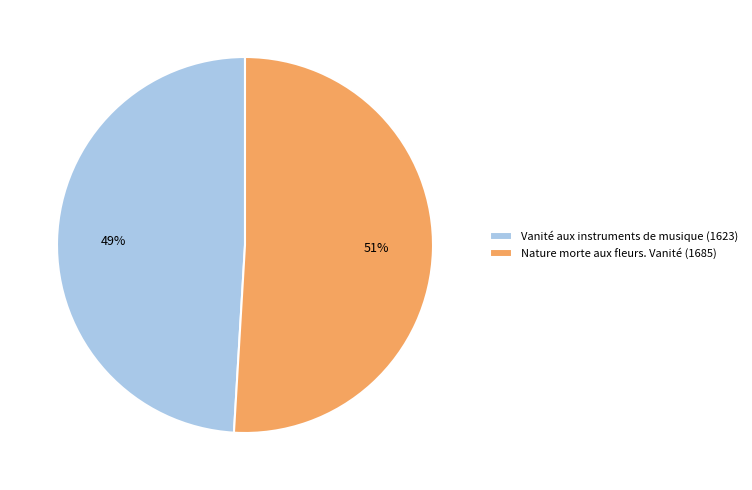

Is it true that Vanité aux instruments de musique (1623) is 49% of the pie?

True